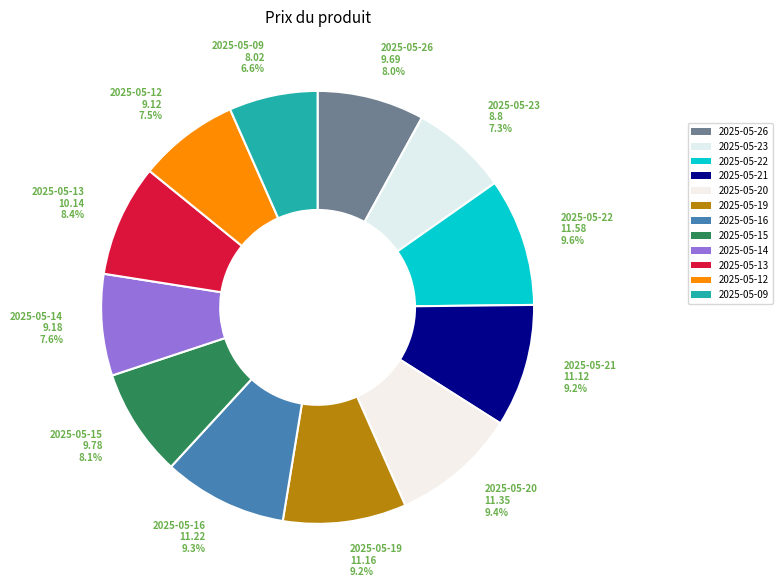

What is the smallest slice in the pie chart?

2025-05-09